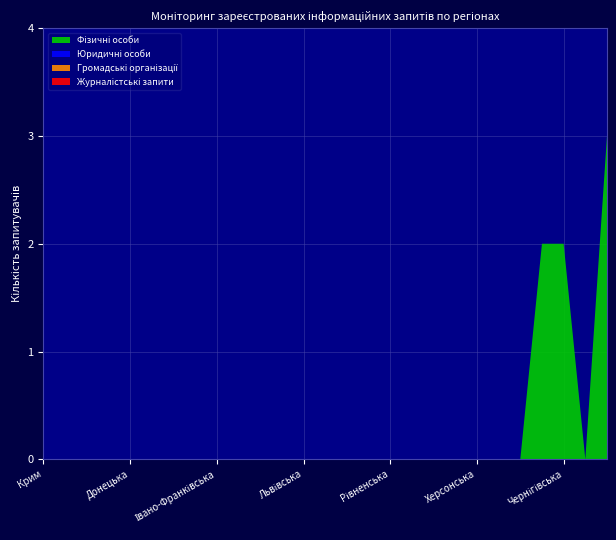

Reading right to left, transcribe all the data shown in this chart.

Фізичні особи: Регіон не визначено=3	Київ=0	Чернігівська=2	Чернівецька=2	Черкаська=0	Хмельницька=0	Херсонська=0	Харківська=0	Тернопільська=0	Сумська=0	Рівненська=0	Полтавська=0	Одеська=0	Миколаївська=0	Львівська=0	Луганська=0	Кіровоградська=0	Київська=0	Івано-Франківська=0	Запорізька=0	Закарпатська=0	Житомирська=0	Донецька=0	Дніпропетровська=0	Волинська=0	Вінницька=0	Крим=0
Юридичні особи: Регіон не визначено=0	Київ=0	Чернігівська=0	Чернівецька=0	Черкаська=0	Хмельницька=0	Херсонська=0	Харківська=0	Тернопільська=0	Сумська=0	Рівненська=0	Полтавська=0	Одеська=0	Миколаївська=0	Львівська=0	Луганська=0	Кіровоградська=0	Київська=0	Івано-Франківська=0	Запорізька=0	Закарпатська=0	Житомирська=0	Донецька=0	Дніпропетровська=0	Волинська=0	Вінницька=0	Крим=0
Громадські організації: Регіон не визначено=0	Київ=0	Чернігівська=0	Чернівецька=0	Черкаська=0	Хмельницька=0	Херсонська=0	Харківська=0	Тернопільська=0	Сумська=0	Рівненська=0	Полтавська=0	Одеська=0	Миколаївська=0	Львівська=0	Луганська=0	Кіровоградська=0	Київська=0	Івано-Франківська=0	Запорізька=0	Закарпатська=0	Житомирська=0	Донецька=0	Дніпропетровська=0	Волинська=0	Вінницька=0	Крим=0
Журналістські запити: Регіон не визначено=0	Київ=0	Чернігівська=0	Чернівецька=0	Черкаська=0	Хмельницька=0	Херсонська=0	Харківська=0	Тернопільська=0	Сумська=0	Рівненська=0	Полтавська=0	Одеська=0	Миколаївська=0	Львівська=0	Луганська=0	Кіровоградська=0	Київська=0	Івано-Франківська=0	Запорізька=0	Закарпатська=0	Житомирська=0	Донецька=0	Дніпропетровська=0	Волинська=0	Вінницька=0	Крим=0